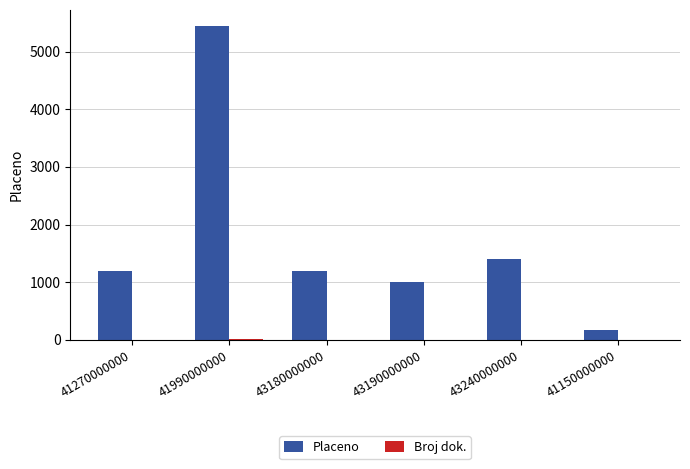

What is the average value of the Placeno series?

1735.8